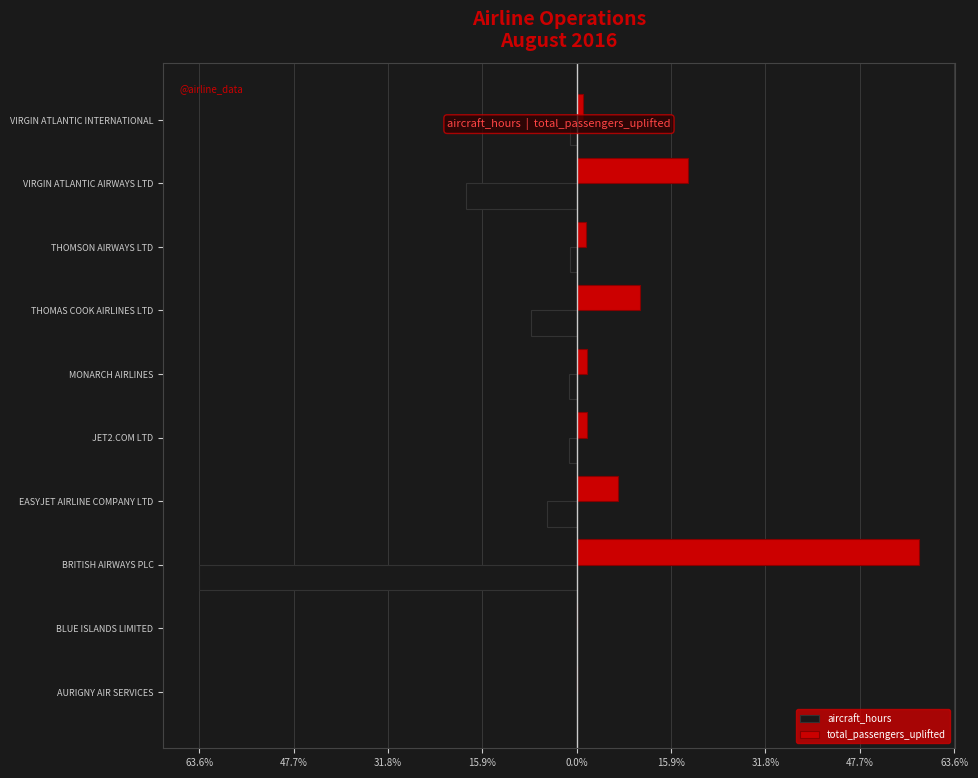

What are all the series names shown in the legend?

aircraft_hours, total_passengers_uplifted